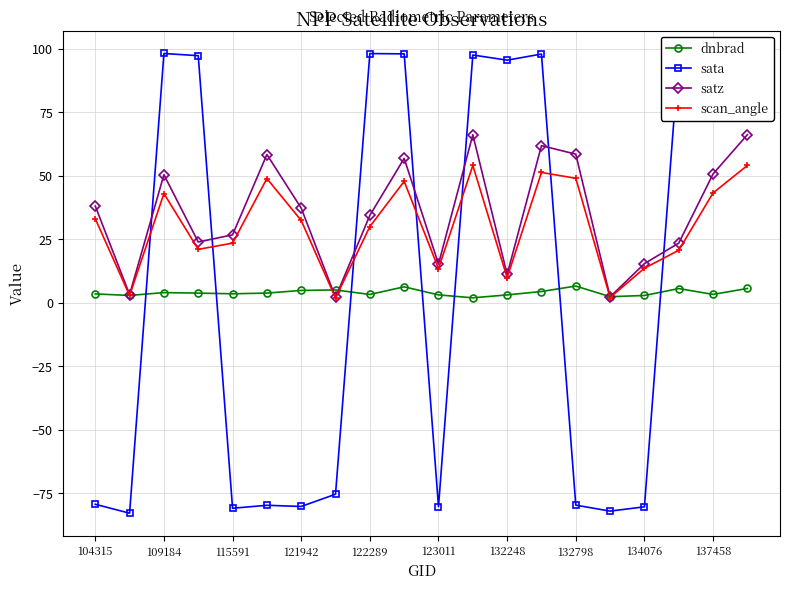

What is the maximum value for sata?

98.1